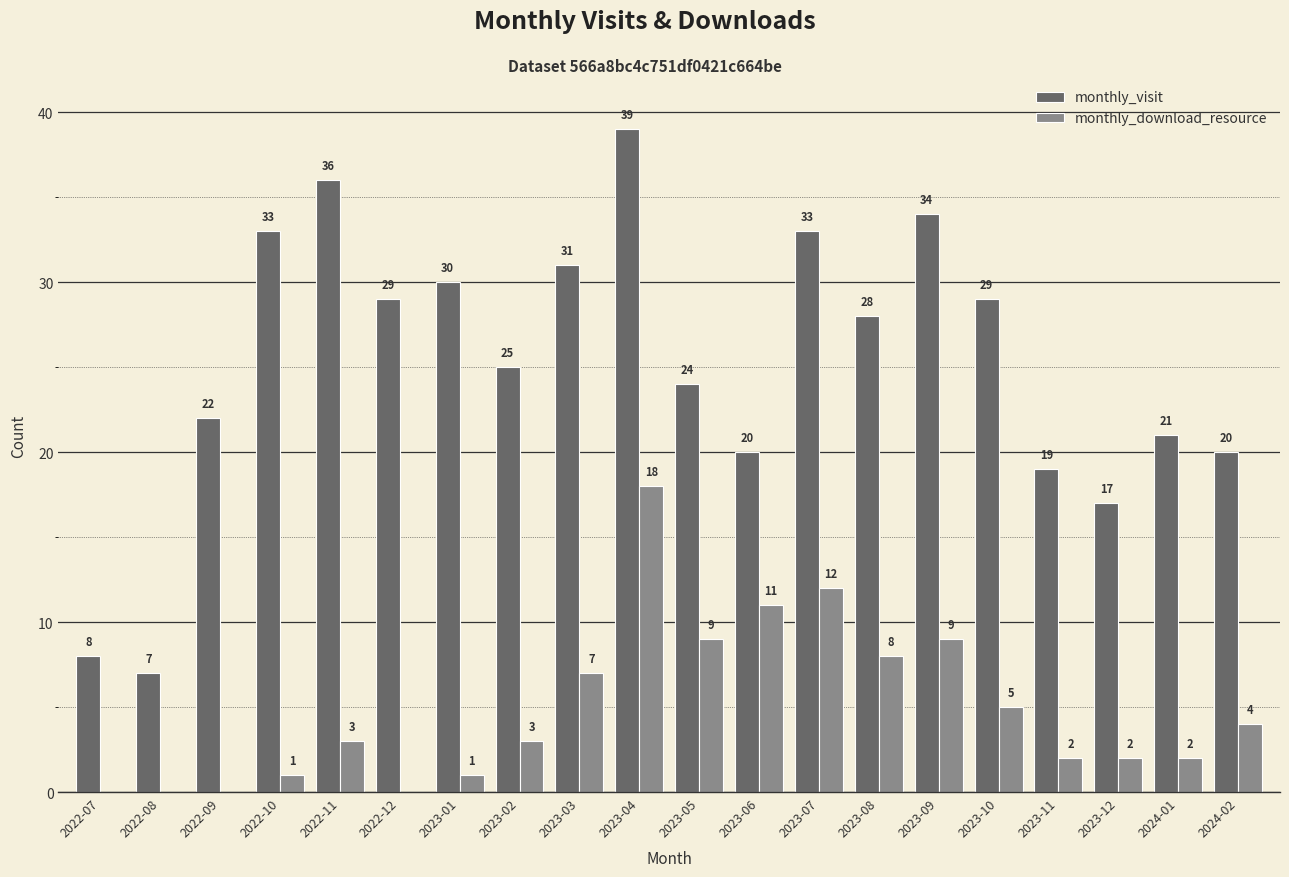

At which label is monthly_visit closest to 23?

2022-09